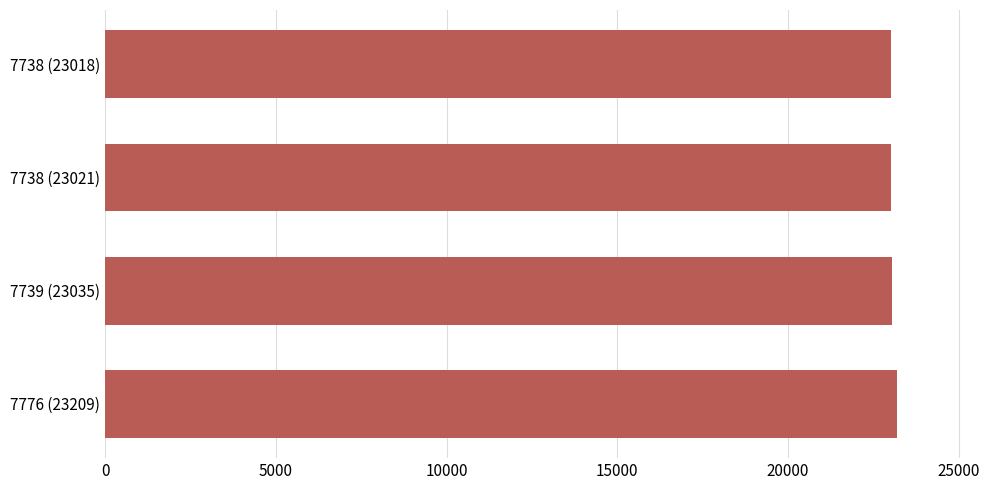

Approximately how many times larger is the value at 7739 (23035) compared to 7738 (23021)?

1.0